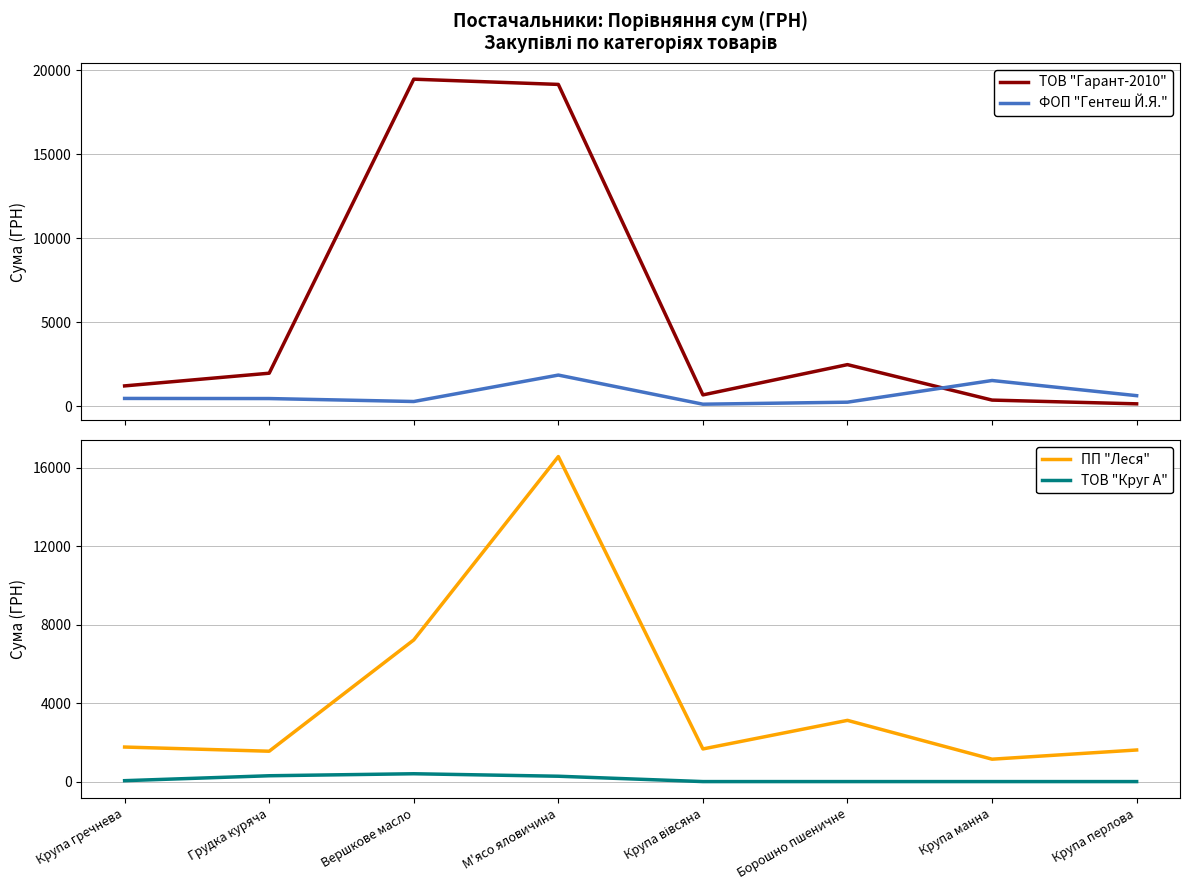

How many interior local peaks does the ПП "Леся" series have?

2